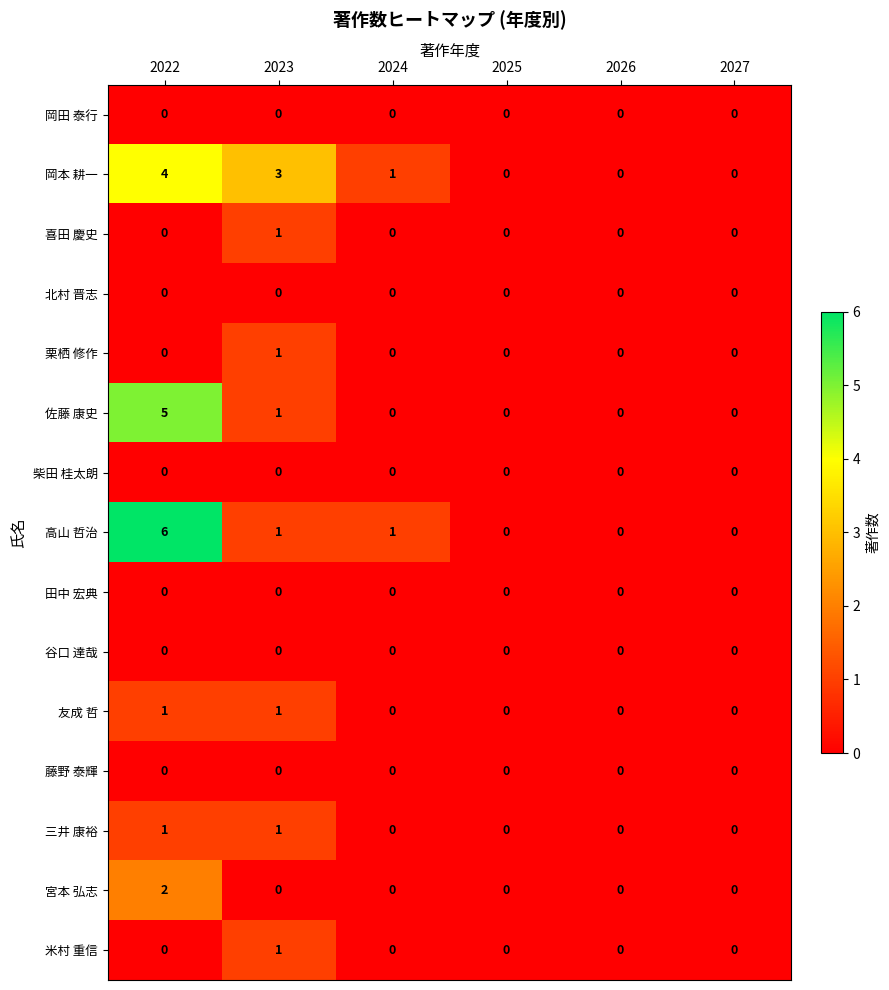

The value of 栗栖 修作 at 2023 is 1. True or false?

True